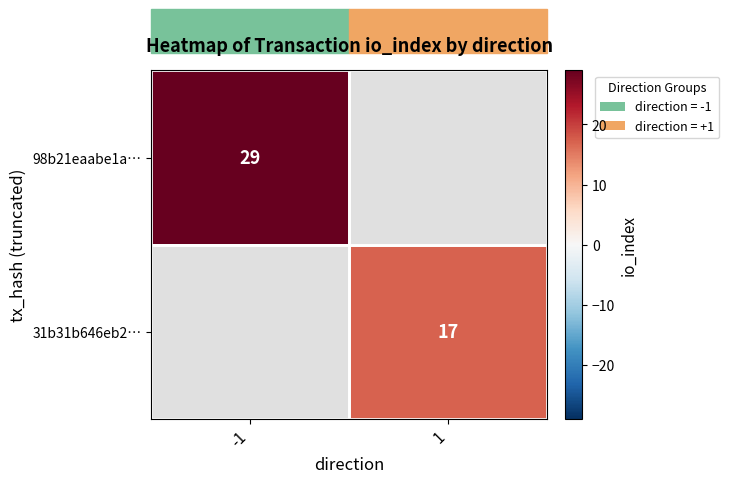

Is it true that 31b31b646eb2… equals 17 at 1?

True